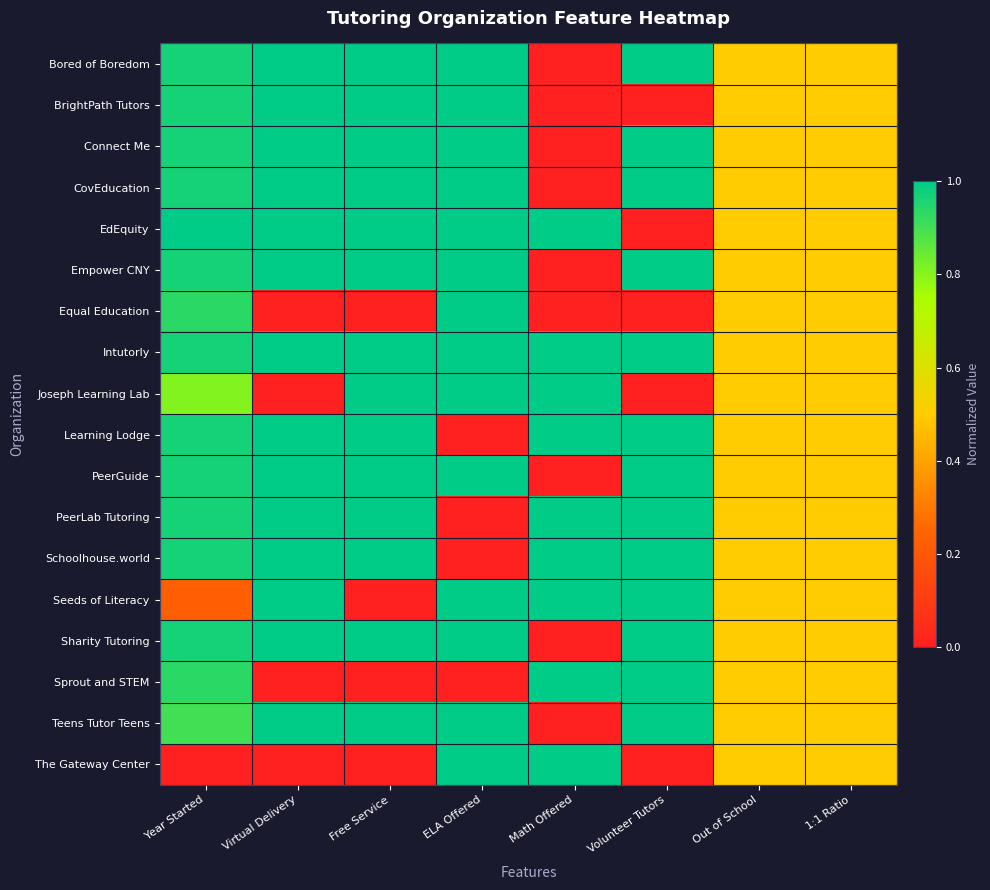

Reading left to right, extract all data points from this chart.

Bored of Boredom: Year Started=1.0	Virtual Delivery=1.0	Free Service=1.0	ELA Offered=1.0	Math Offered=0.0	Volunteer Tutors=1.0	Out of School=0.5	1:1 Ratio=0.5
BrightPath Tutors: Year Started=1.0	Virtual Delivery=1.0	Free Service=1.0	ELA Offered=1.0	Math Offered=0.0	Volunteer Tutors=0.0	Out of School=0.5	1:1 Ratio=0.5
Connect Me: Year Started=1.0	Virtual Delivery=1.0	Free Service=1.0	ELA Offered=1.0	Math Offered=0.0	Volunteer Tutors=1.0	Out of School=0.5	1:1 Ratio=0.5
CovEducation: Year Started=1.0	Virtual Delivery=1.0	Free Service=1.0	ELA Offered=1.0	Math Offered=0.0	Volunteer Tutors=1.0	Out of School=0.5	1:1 Ratio=0.5
EdEquity: Year Started=1.0	Virtual Delivery=1.0	Free Service=1.0	ELA Offered=1.0	Math Offered=1.0	Volunteer Tutors=0.0	Out of School=0.5	1:1 Ratio=0.5
Empower CNY: Year Started=1.0	Virtual Delivery=1.0	Free Service=1.0	ELA Offered=1.0	Math Offered=0.0	Volunteer Tutors=1.0	Out of School=0.5	1:1 Ratio=0.5
Equal Education: Year Started=0.9	Virtual Delivery=0.0	Free Service=0.0	ELA Offered=1.0	Math Offered=0.0	Volunteer Tutors=0.0	Out of School=0.5	1:1 Ratio=0.5
Intutorly: Year Started=1.0	Virtual Delivery=1.0	Free Service=1.0	ELA Offered=1.0	Math Offered=1.0	Volunteer Tutors=1.0	Out of School=0.5	1:1 Ratio=0.5
Joseph Learning Lab: Year Started=0.8	Virtual Delivery=0.0	Free Service=1.0	ELA Offered=1.0	Math Offered=1.0	Volunteer Tutors=0.0	Out of School=0.5	1:1 Ratio=0.5
Learning Lodge: Year Started=1.0	Virtual Delivery=1.0	Free Service=1.0	ELA Offered=0.0	Math Offered=1.0	Volunteer Tutors=1.0	Out of School=0.5	1:1 Ratio=0.5
PeerGuide: Year Started=1.0	Virtual Delivery=1.0	Free Service=1.0	ELA Offered=1.0	Math Offered=0.0	Volunteer Tutors=1.0	Out of School=0.5	1:1 Ratio=0.5
PeerLab Tutoring: Year Started=1.0	Virtual Delivery=1.0	Free Service=1.0	ELA Offered=0.0	Math Offered=1.0	Volunteer Tutors=1.0	Out of School=0.5	1:1 Ratio=0.5
Schoolhouse.world: Year Started=1.0	Virtual Delivery=1.0	Free Service=1.0	ELA Offered=0.0	Math Offered=1.0	Volunteer Tutors=1.0	Out of School=0.5	1:1 Ratio=0.5
Seeds of Literacy: Year Started=0.2	Virtual Delivery=1.0	Free Service=0.0	ELA Offered=1.0	Math Offered=1.0	Volunteer Tutors=1.0	Out of School=0.5	1:1 Ratio=0.5
Sharity Tutoring: Year Started=1.0	Virtual Delivery=1.0	Free Service=1.0	ELA Offered=1.0	Math Offered=0.0	Volunteer Tutors=1.0	Out of School=0.5	1:1 Ratio=0.5
Sprout and STEM: Year Started=0.9	Virtual Delivery=0.0	Free Service=0.0	ELA Offered=0.0	Math Offered=1.0	Volunteer Tutors=1.0	Out of School=0.5	1:1 Ratio=0.5
Teens Tutor Teens: Year Started=0.9	Virtual Delivery=1.0	Free Service=1.0	ELA Offered=1.0	Math Offered=0.0	Volunteer Tutors=1.0	Out of School=0.5	1:1 Ratio=0.5
The Gateway Center: Year Started=0.0	Virtual Delivery=0.0	Free Service=0.0	ELA Offered=1.0	Math Offered=1.0	Volunteer Tutors=0.0	Out of School=0.5	1:1 Ratio=0.5